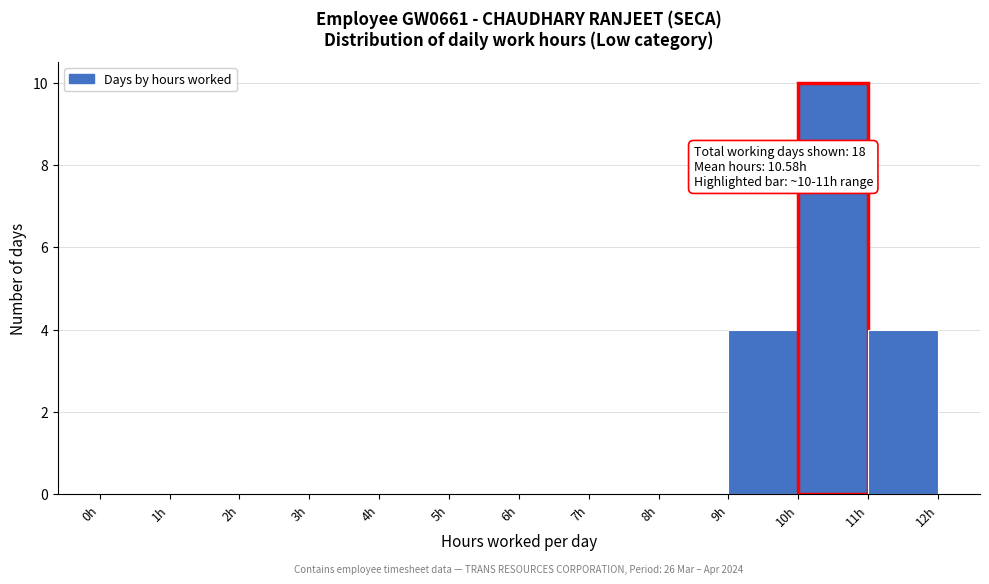

Which range on the x-axis has the tallest bar?

10 to 11